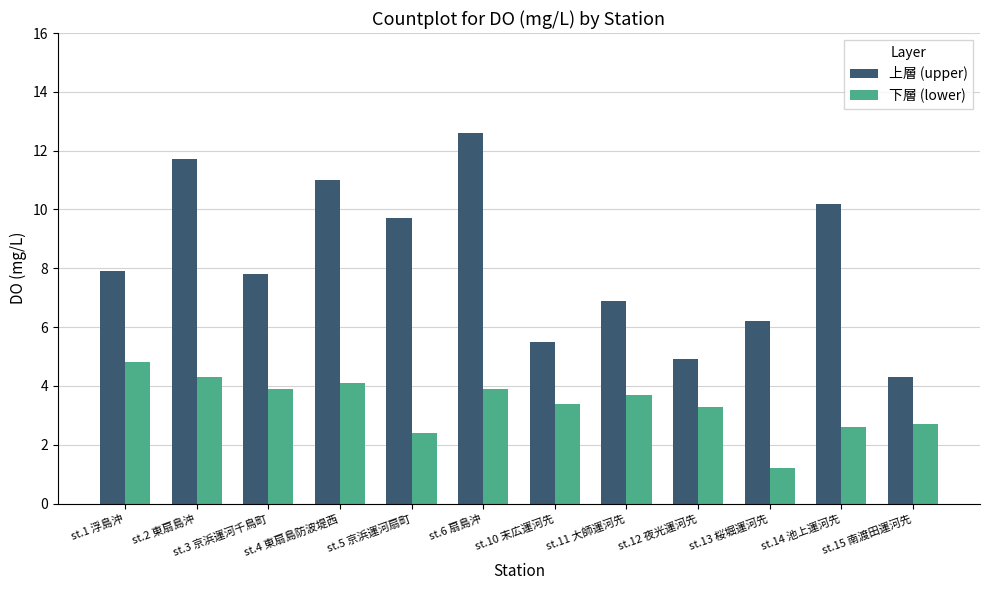

What are all the series names shown in the legend?

上層 (upper), 下層 (lower)